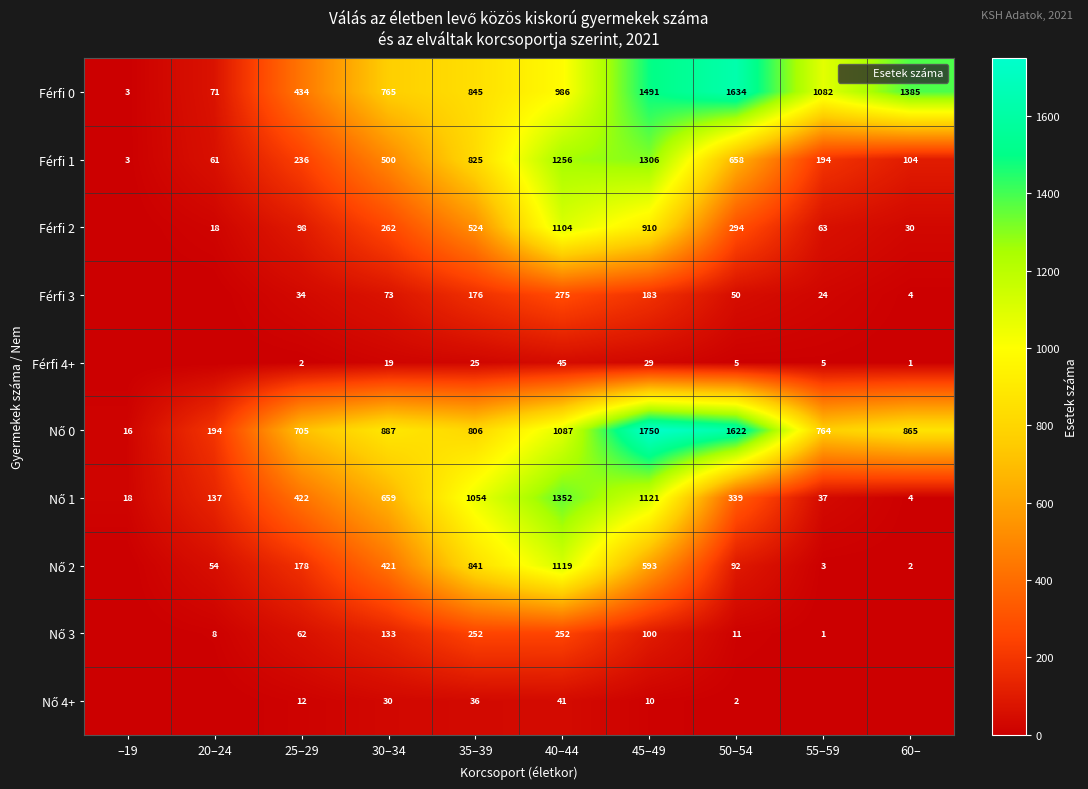

Which series has the largest range (max minus min)?

Nő 0